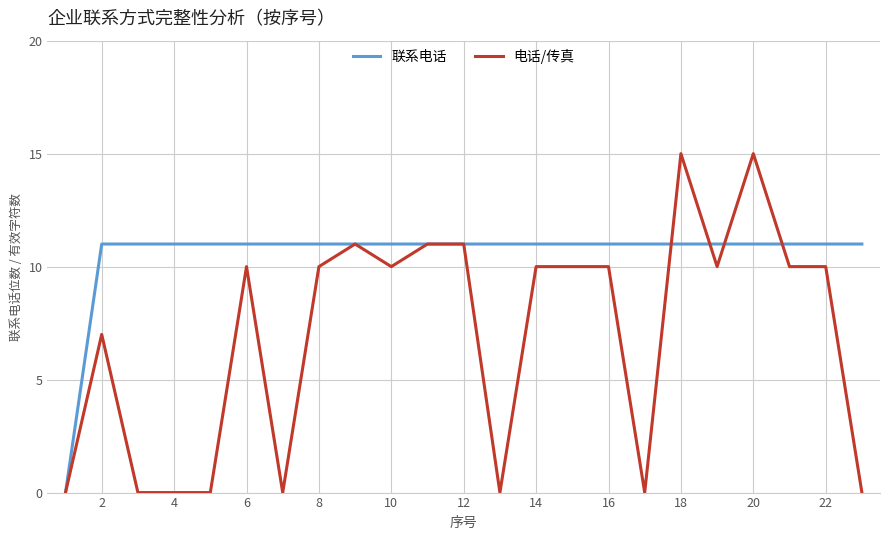

Rank the series by their maximum value, from lowest to highest.

联系电话, 电话/传真